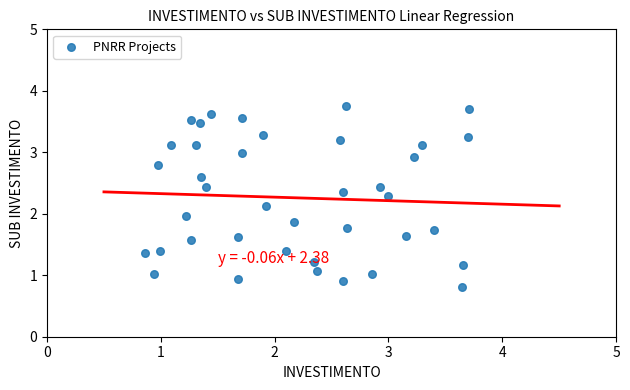

What is the range of Y values (max minus min)?

2.9